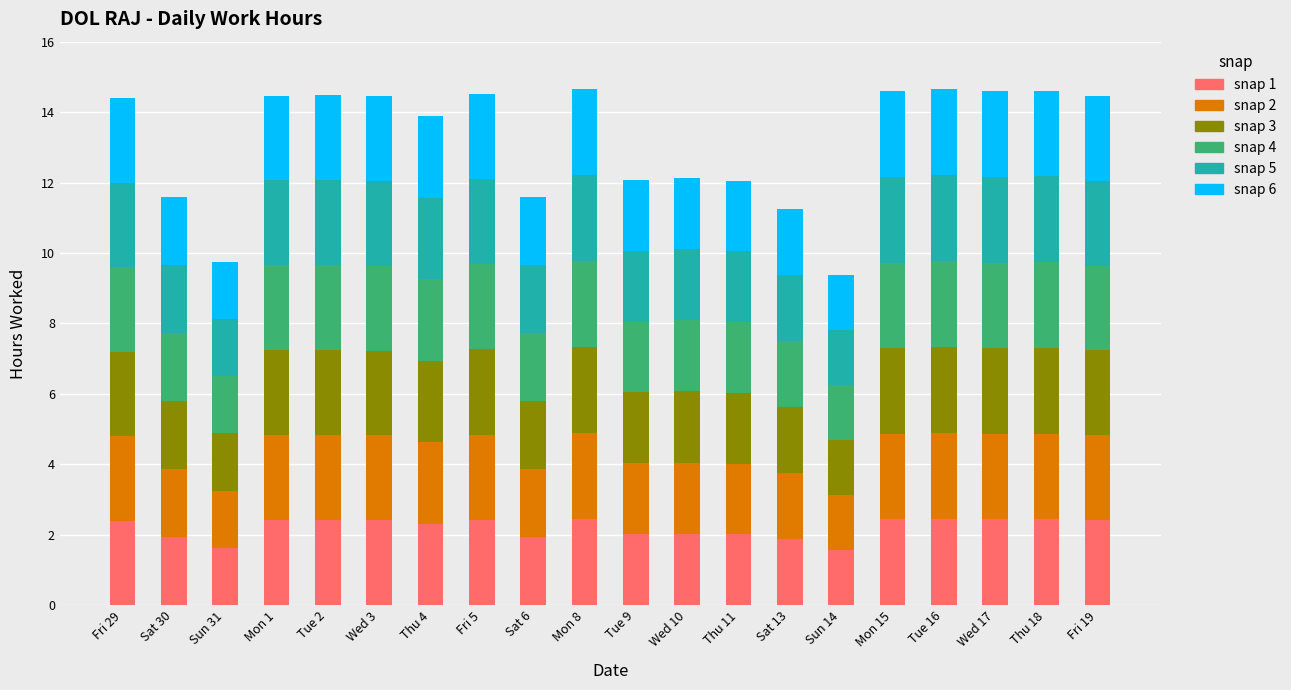

What is the sum of the snap 1 values at Sat 6 and Fri 5?

4.4